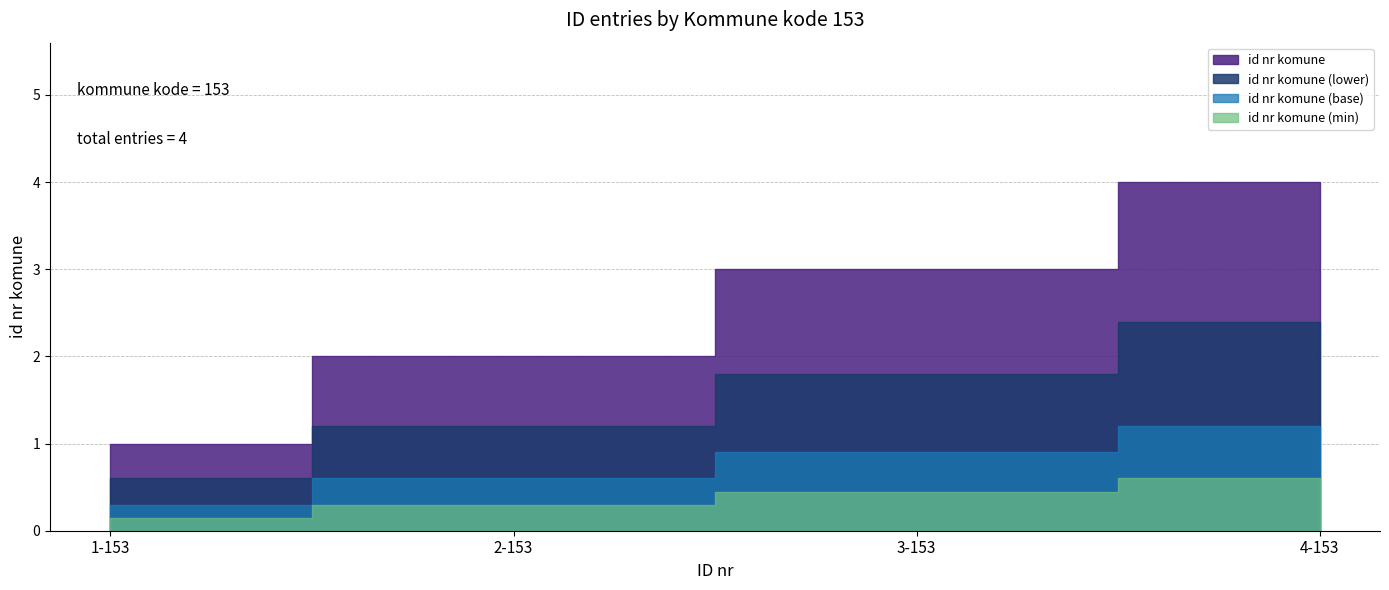

Does the chart have visible grid lines?

Yes